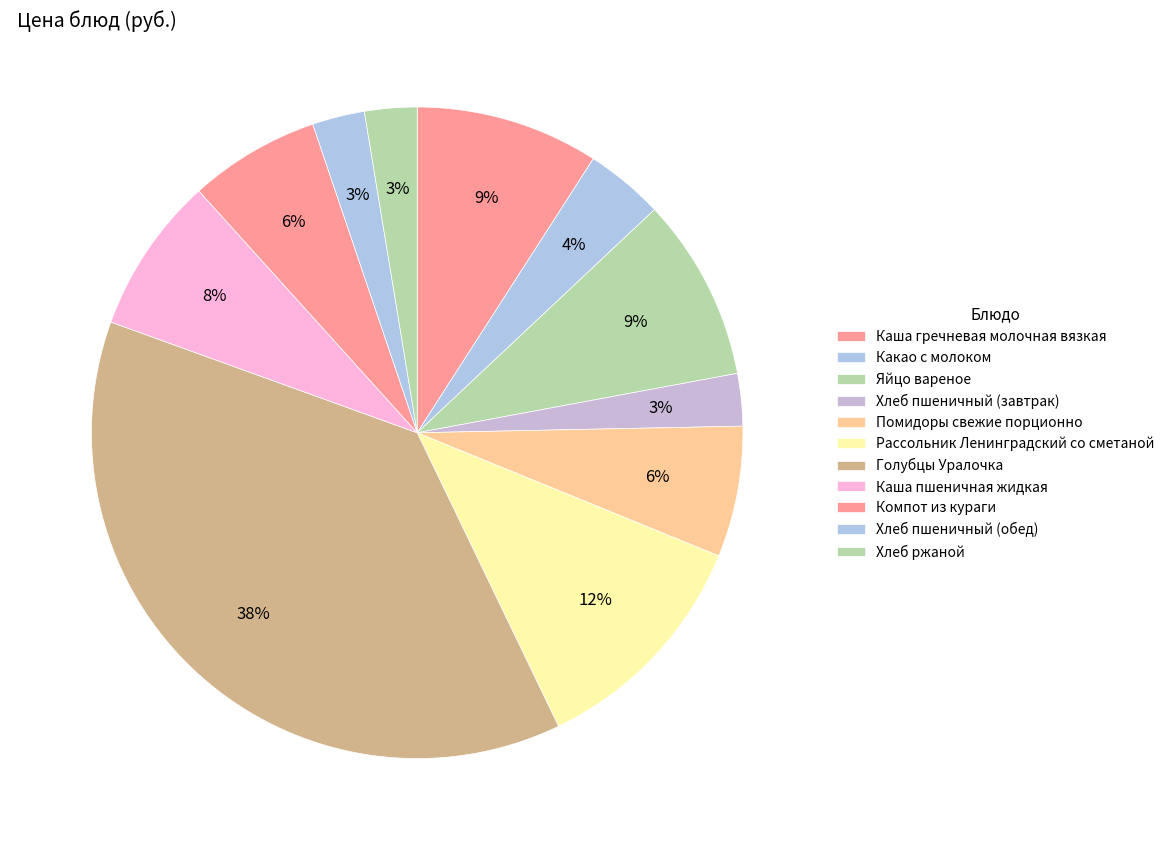

To the nearest percent, what is the difference between the Голубцы Уралочка and Яйцо вареное slice percentages?

29%